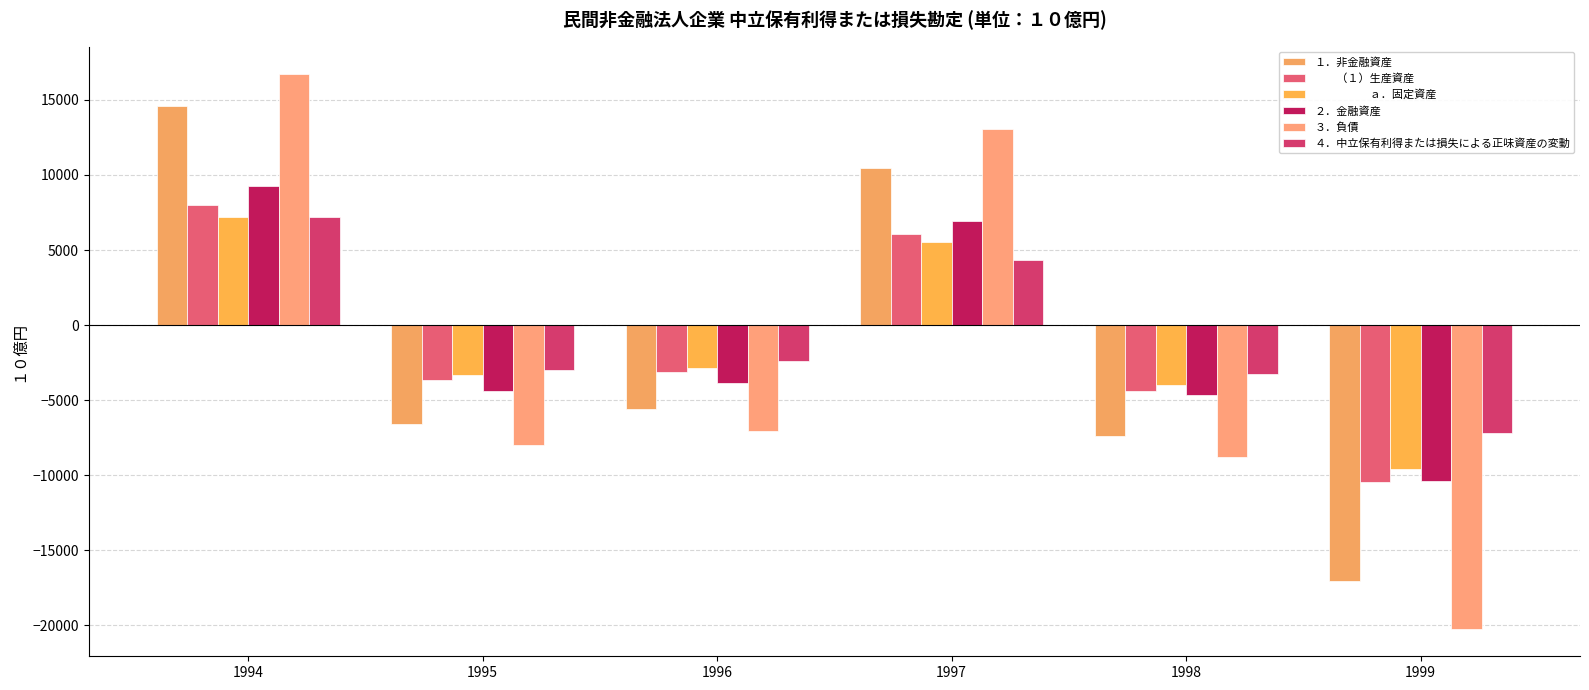

Reading left to right, transcribe all the data shown in this chart.

１．非金融資産: 1994=14614.4	1995=-6624.0	1996=-5586.5	1997=10480.2	1998=-7400.8	1999=-17028.7
　　（１）生産資産: 1994=8011.5	1995=-3673.4	1996=-3156.0	1997=6081.9	1998=-4407.6	1999=-10459.7
　　　　　ａ．固定資産: 1994=7218.6	1995=-3317.4	1996=-2872.2	1997=5529.5	1998=-4015.9	1999=-9559.5
２．金融資産: 1994=9282.4	1995=-4399.9	1996=-3860.1	1997=6947.5	1998=-4659.9	1999=-10391.3
３．負債: 1994=16705.9	1995=-7995.7	1996=-7034.1	1997=13084.0	1998=-8793.6	1999=-20226.4
４．中立保有利得または損失による正味資産の変動: 1994=7190.9	1995=-3028.2	1996=-2412.5	1997=4343.7	1998=-3267.2	1999=-7193.7